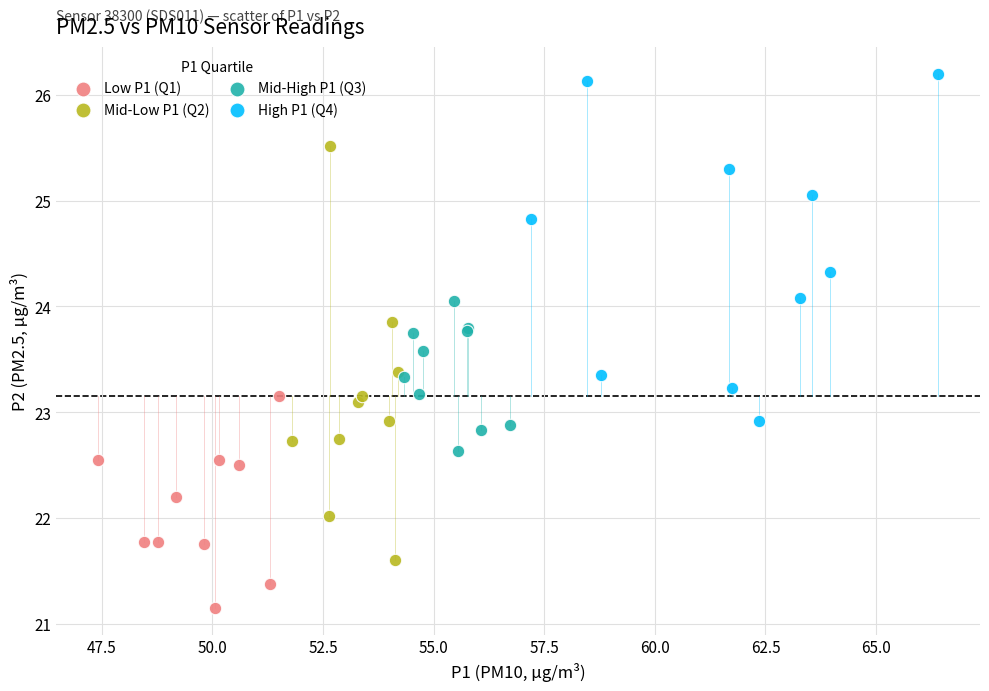

Which series has the widest spread of Y values?

Mid-Low P1 (Q2)